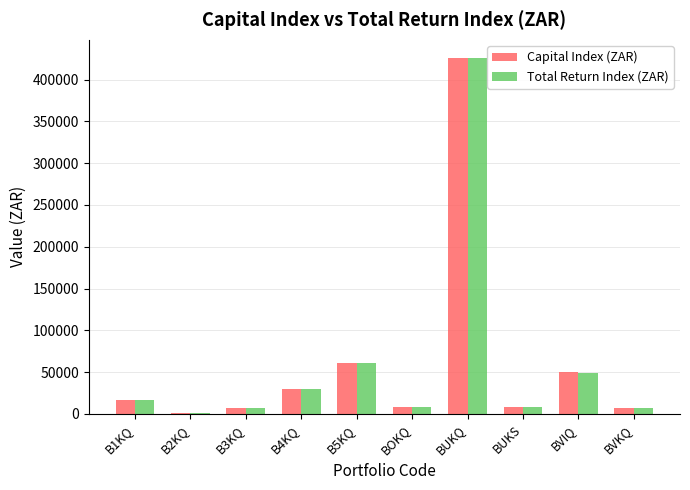

What is the maximum value for Total Return Index (ZAR)?

426247.0